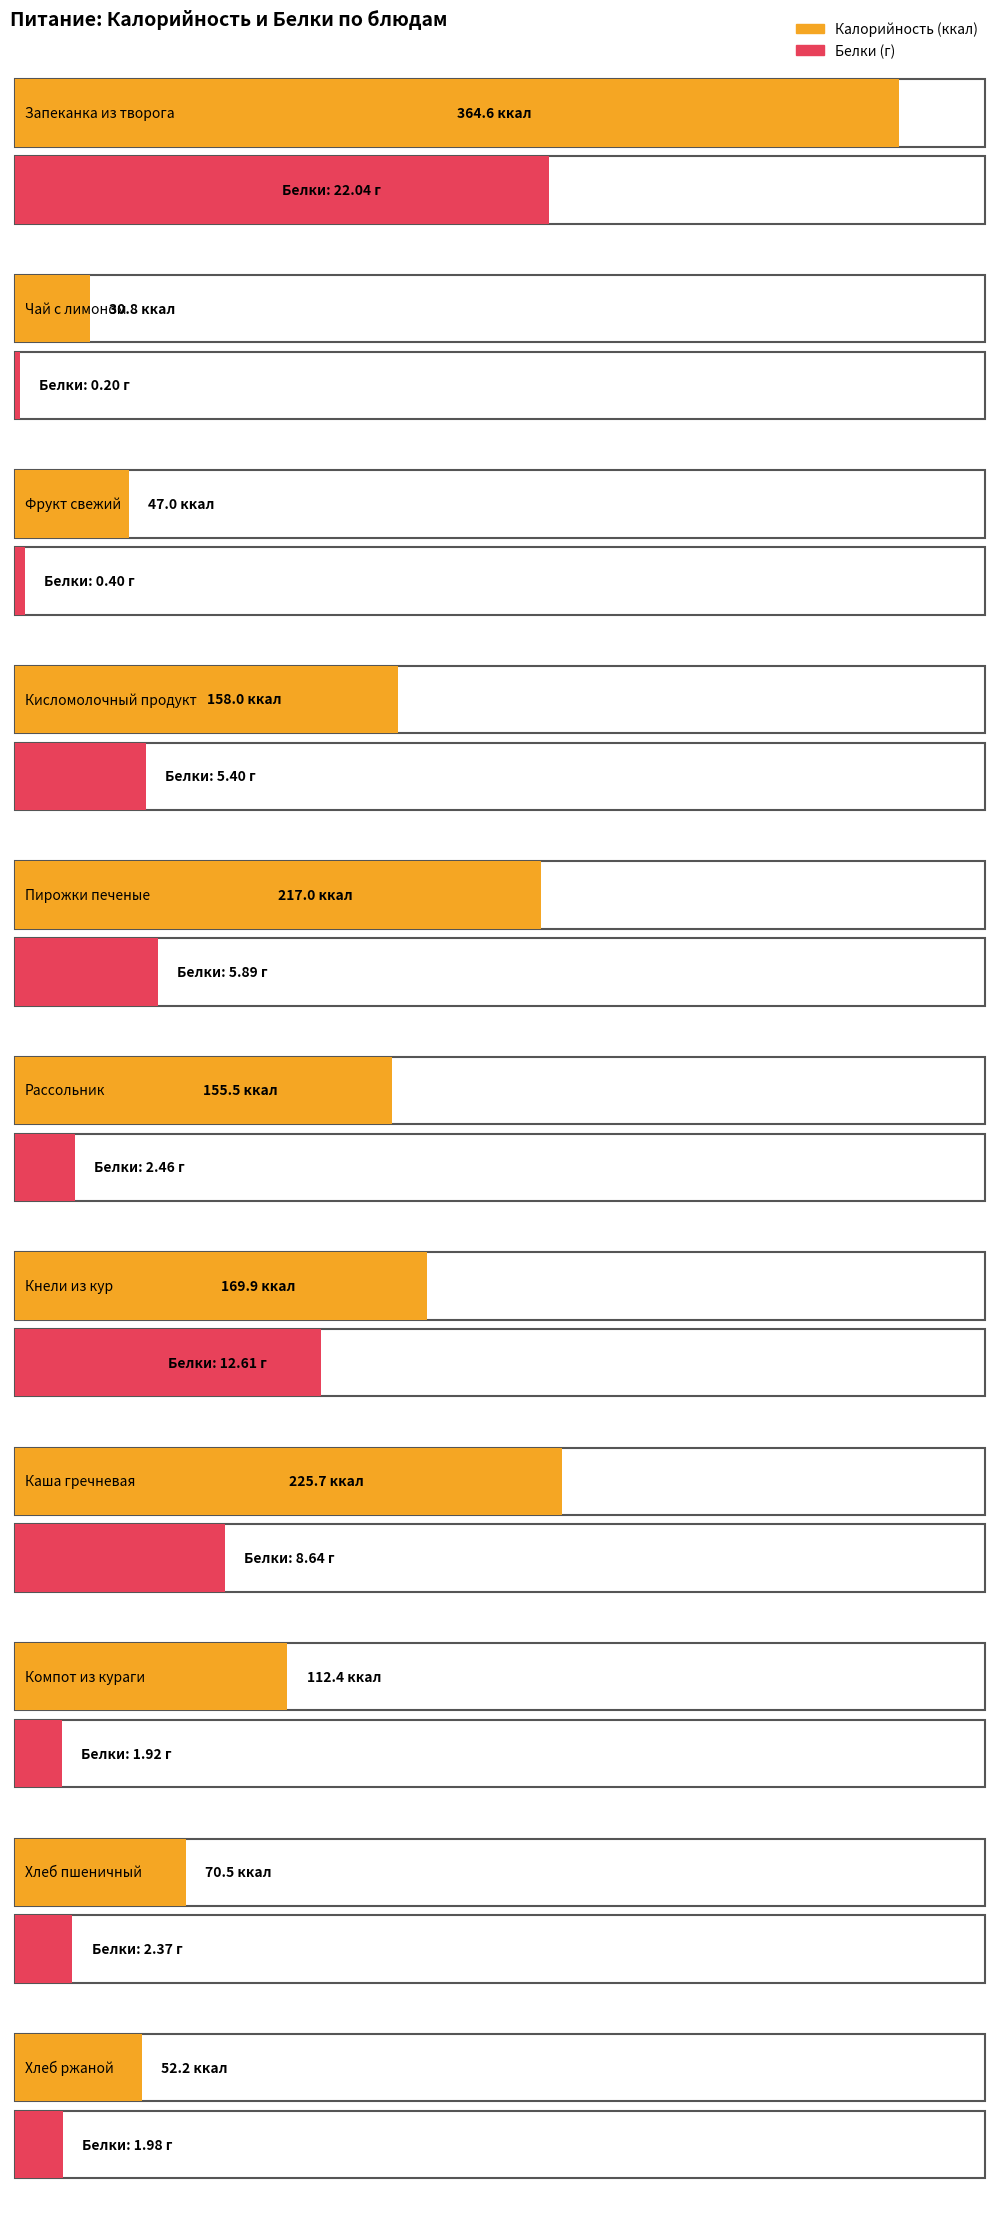

Count the number of categories in the chart.

11